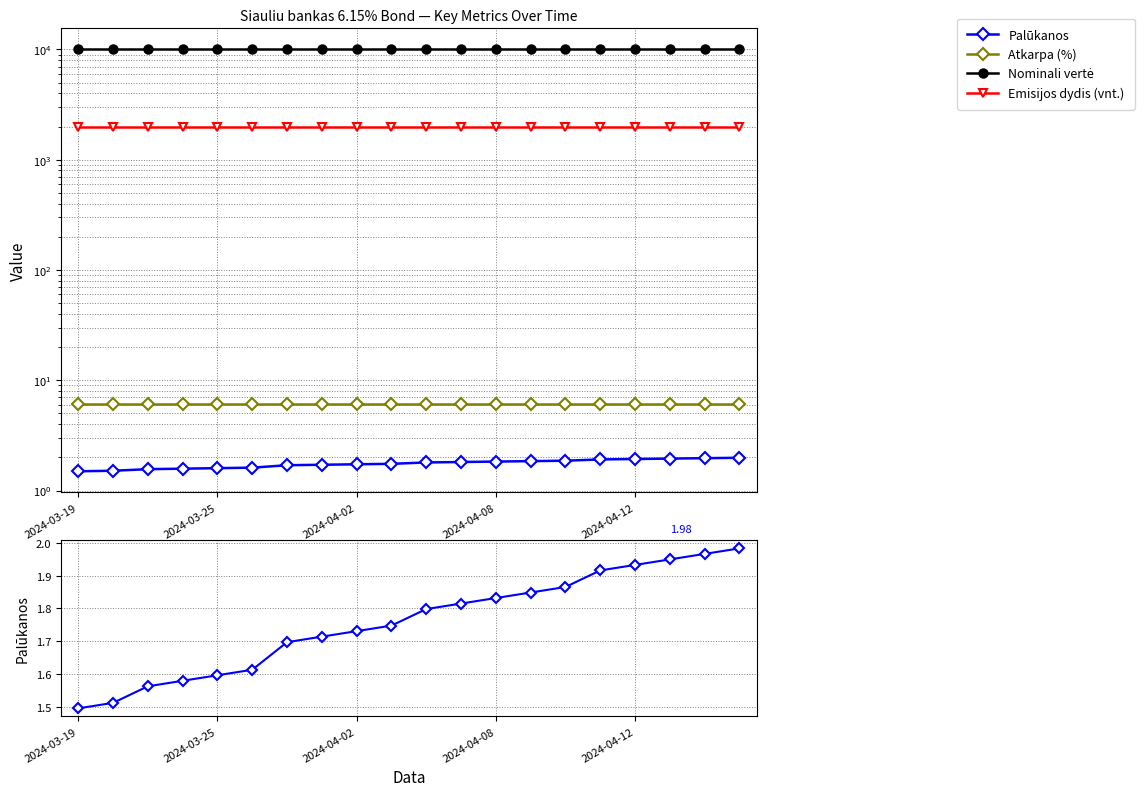

Between 2024-04-08 and 7, which series saw the biggest shift?

Palūkanos